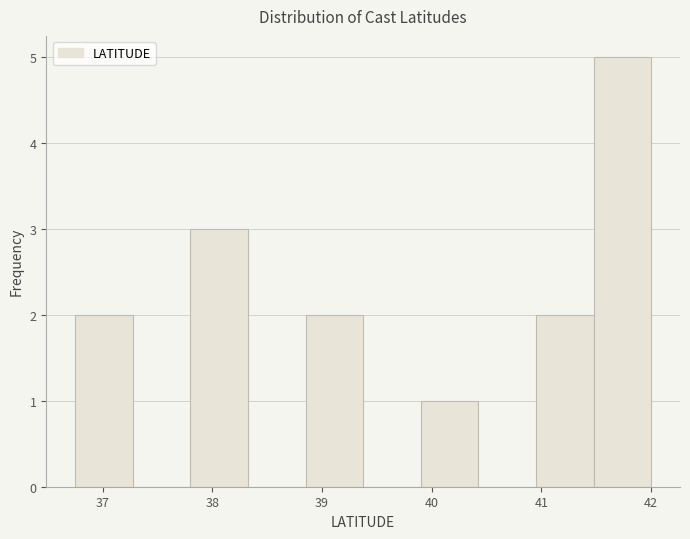

Reading left to right, transcribe this chart: for each bar, give the range it covers on the x-axis and its height. Neither the bar edges nor the heights are printed on the chart, so give them approximately, as read against the axes.

36.8 to 37.3: 2
37.3 to 37.8: 0
37.8 to 38.3: 3
38.3 to 38.9: 0
38.9 to 39.4: 2
39.4 to 39.9: 0
39.9 to 40.4: 1
40.4 to 41.0: 0
41.0 to 41.5: 2
41.5 to 42.0: 5